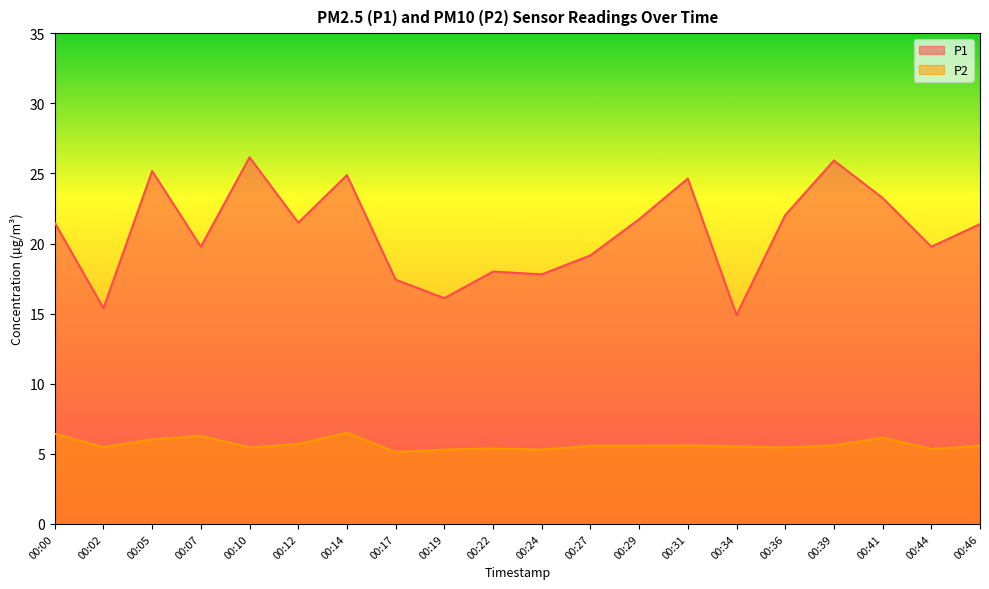

How many series are shown in this chart?

2